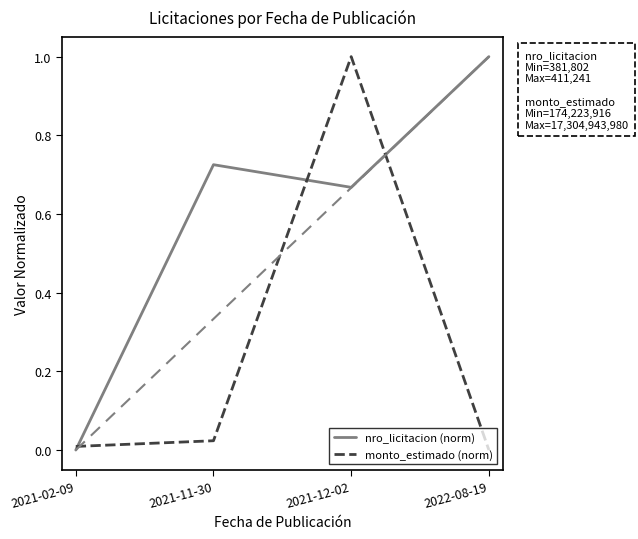

At which category does monto_estimado (norm) reach its first local peak?

2021-12-02